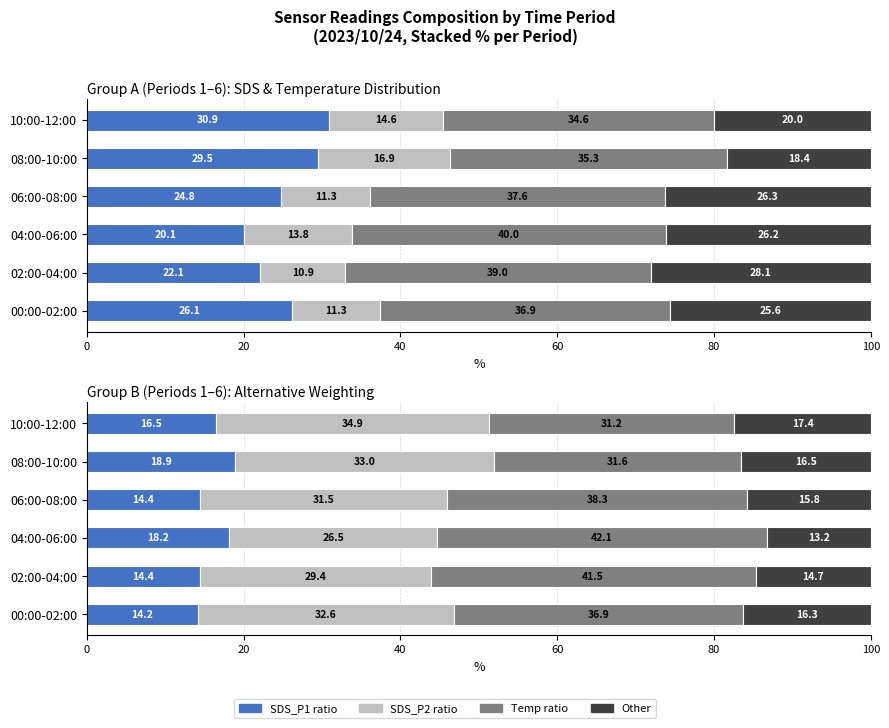

Which series changed the most between 02:00-04:00 and 08:00-10:00?

Temp ratio